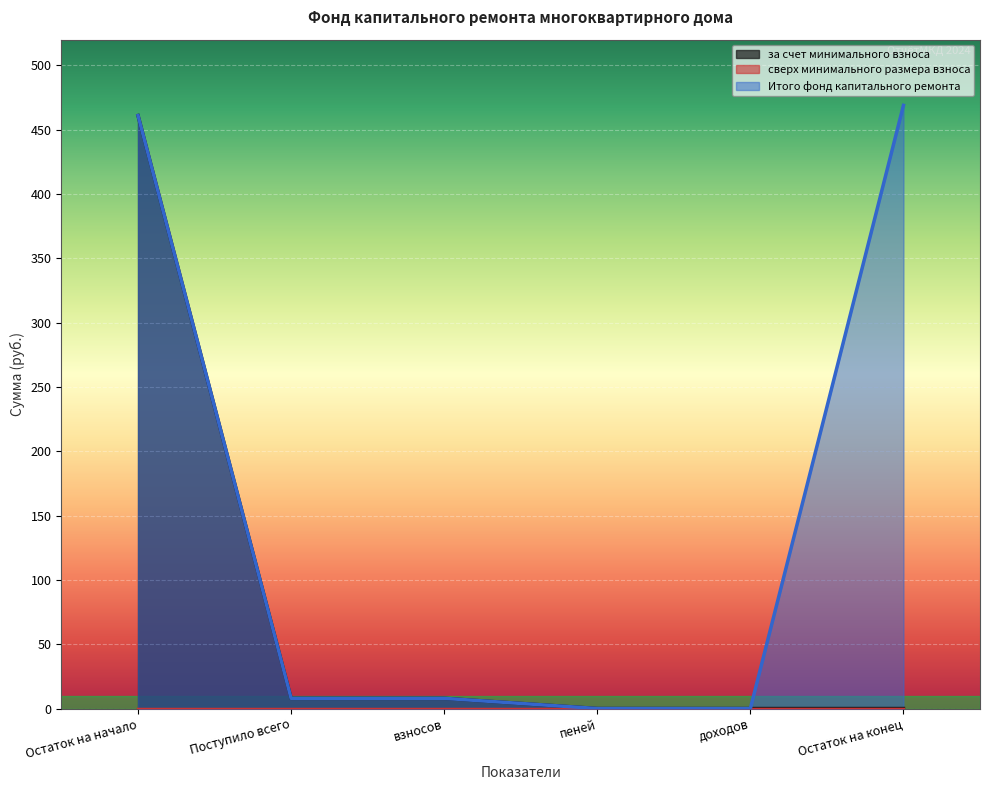

What is the label of the 4th point from the left?

пеней